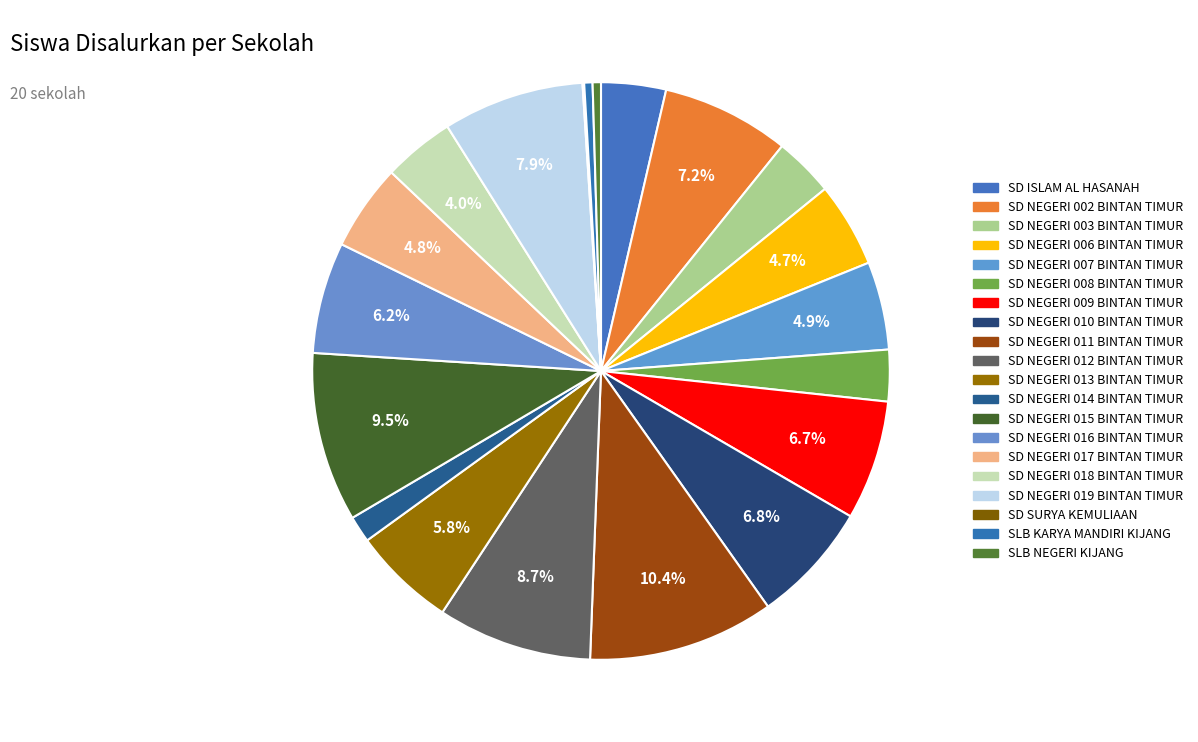

How many slices are in this pie chart?

20